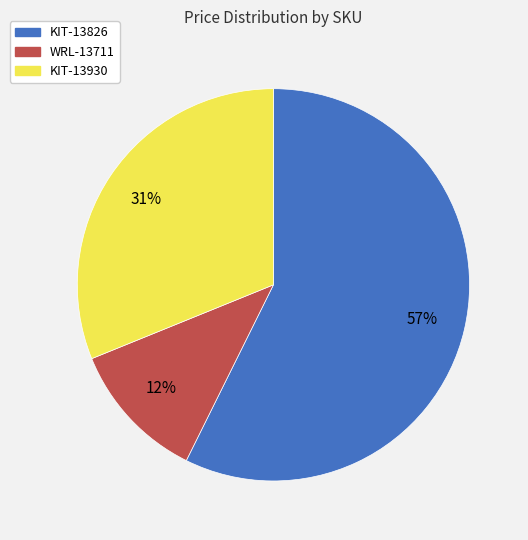

Between KIT-13930 and WRL-13711, which is larger?

KIT-13930